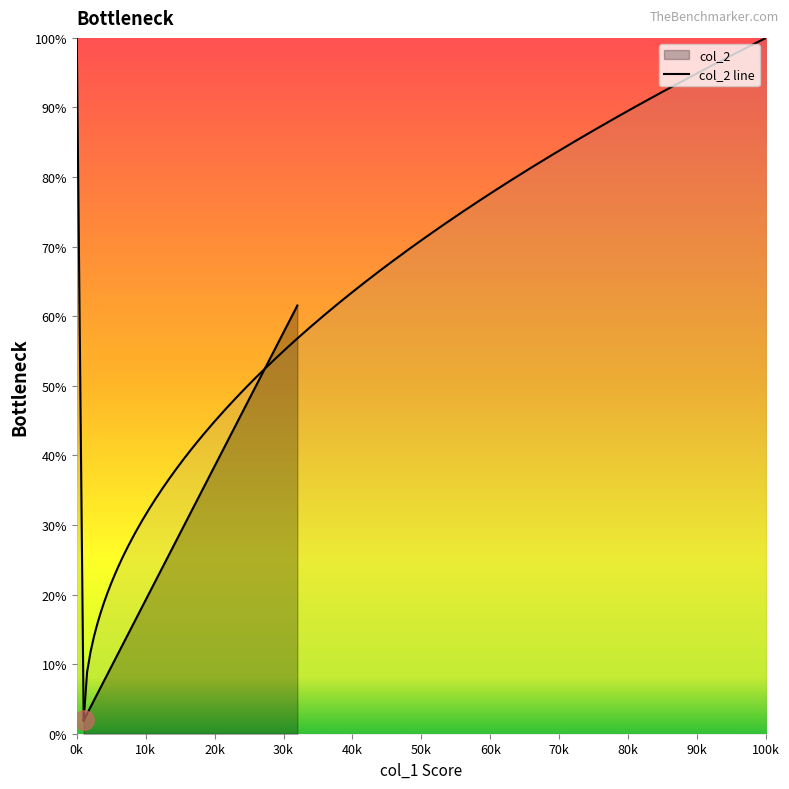

What is the greatest value displayed?

61.5